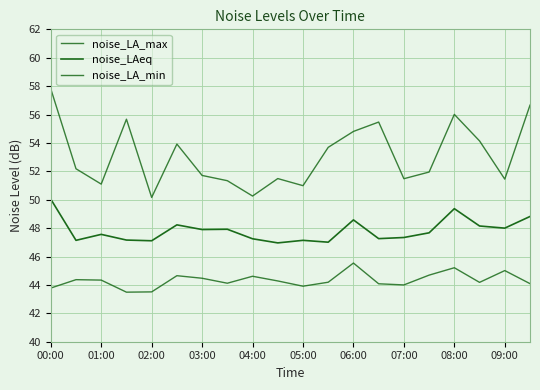

True or false: noise_LA_max has more than 0 points higher than both neighbors.

True